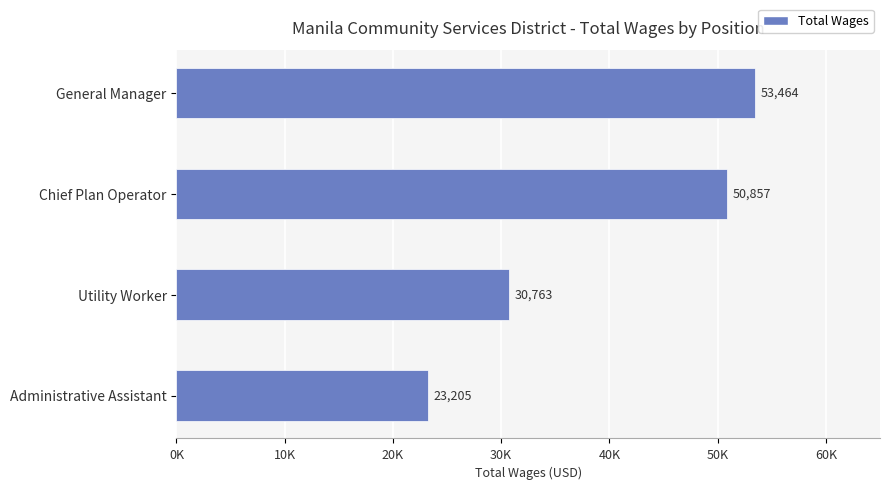

Which category has the highest value across all series?

General Manager